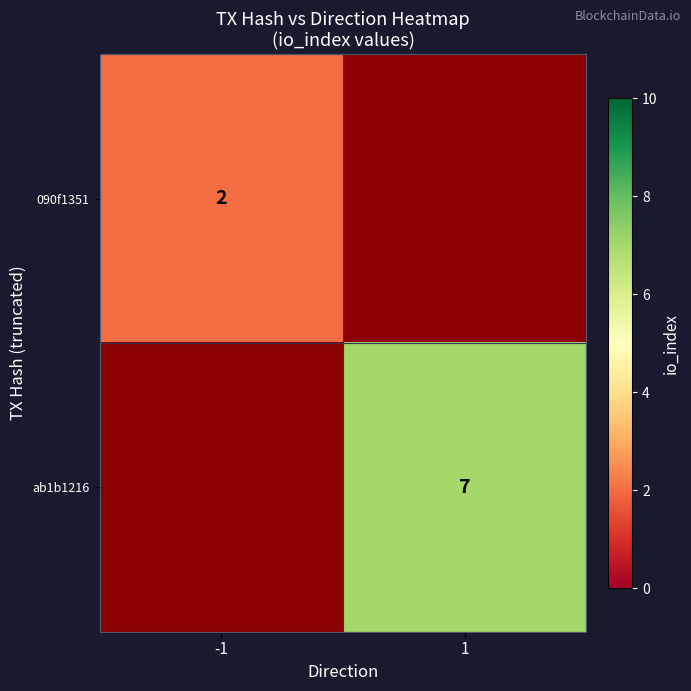

How many distinct data groups are displayed?

2